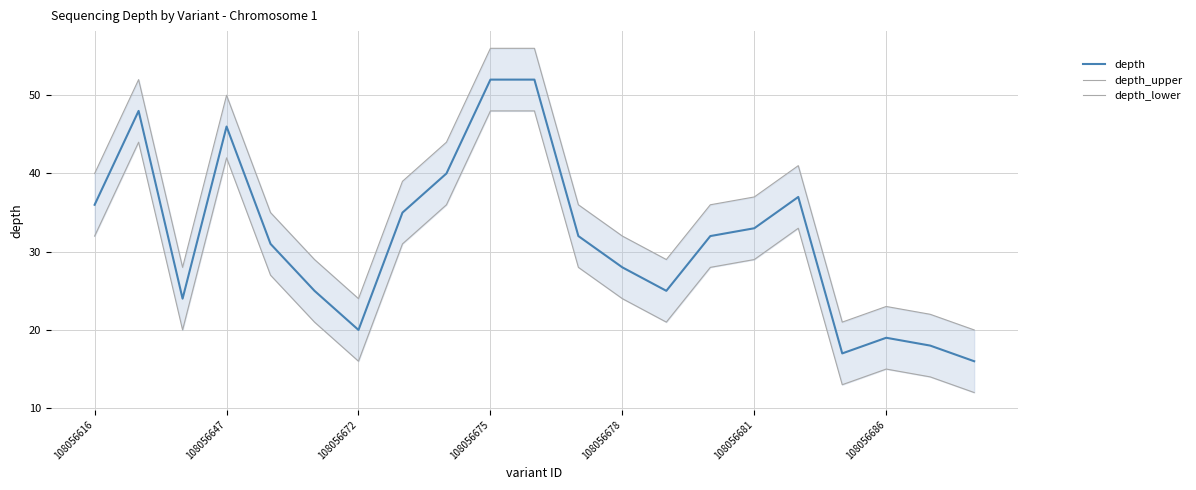

Does the chart have visible grid lines?

Yes